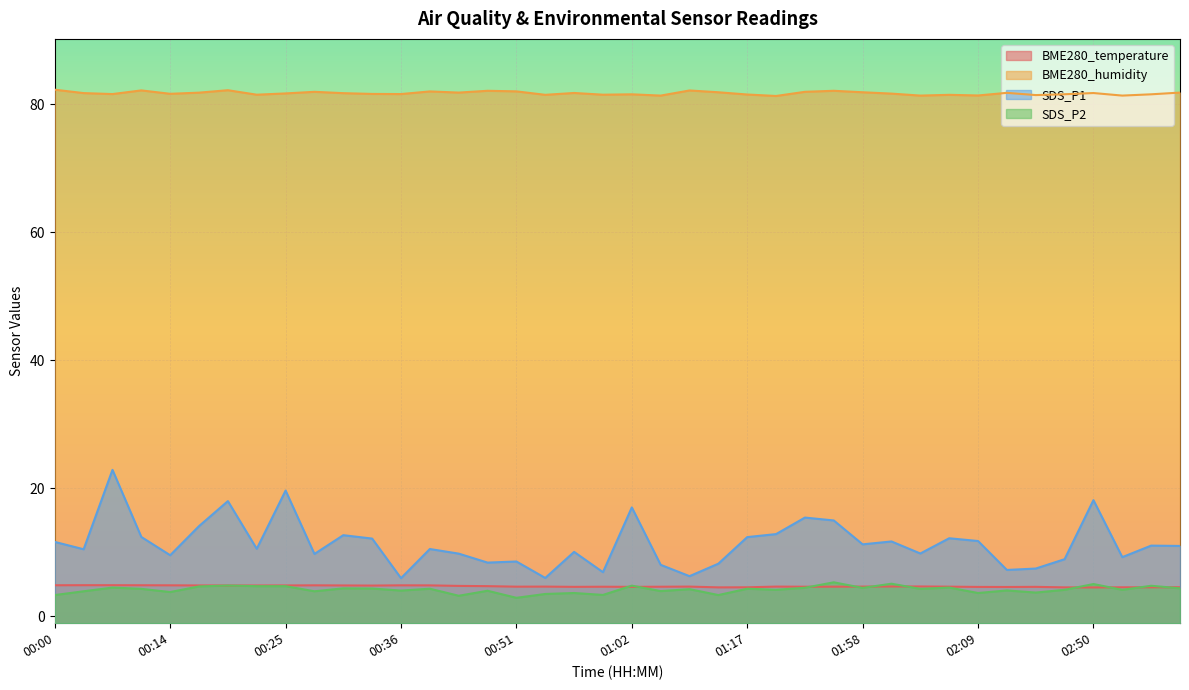

Between 00:31 and 01:02, which is larger?

00:31